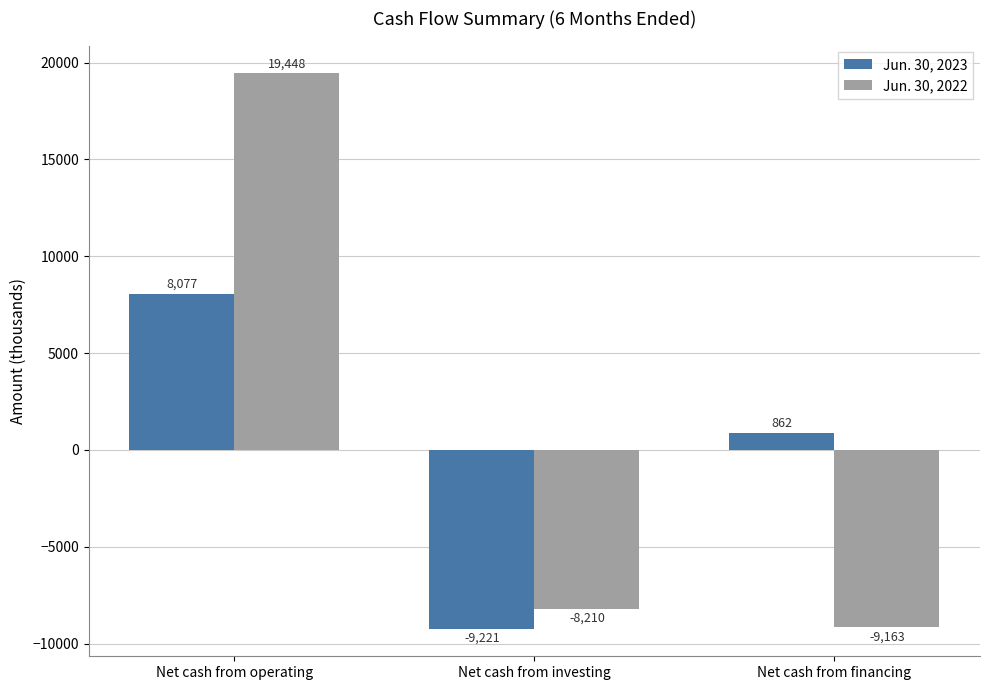

Reading left to right, what are all the values shown in this chart?

Jun. 30, 2023: 8077	-9221	862
Jun. 30, 2022: 19448	-8210	-9163